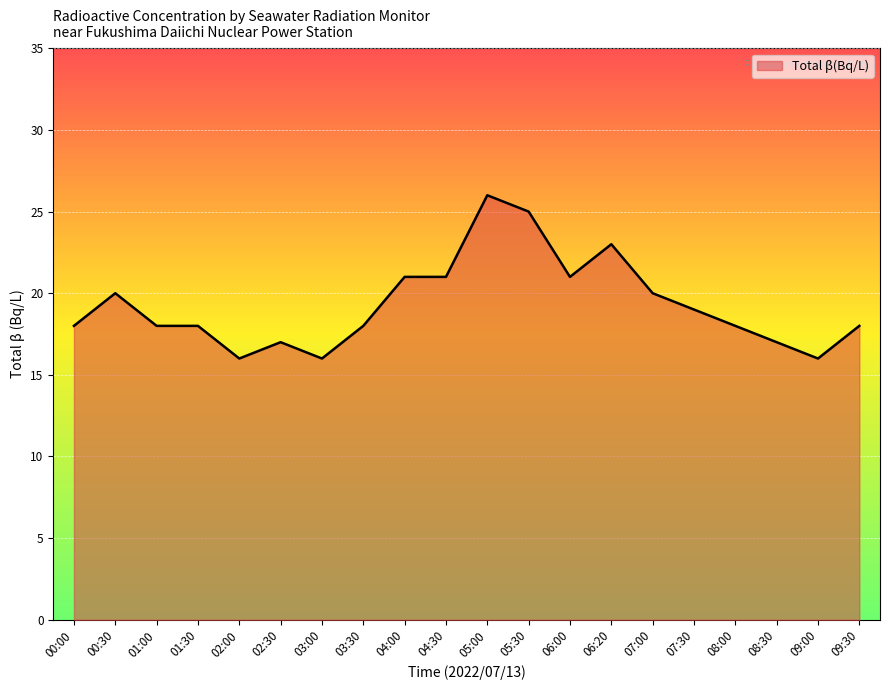

Does the chart display data point markers on the line(s)?

No